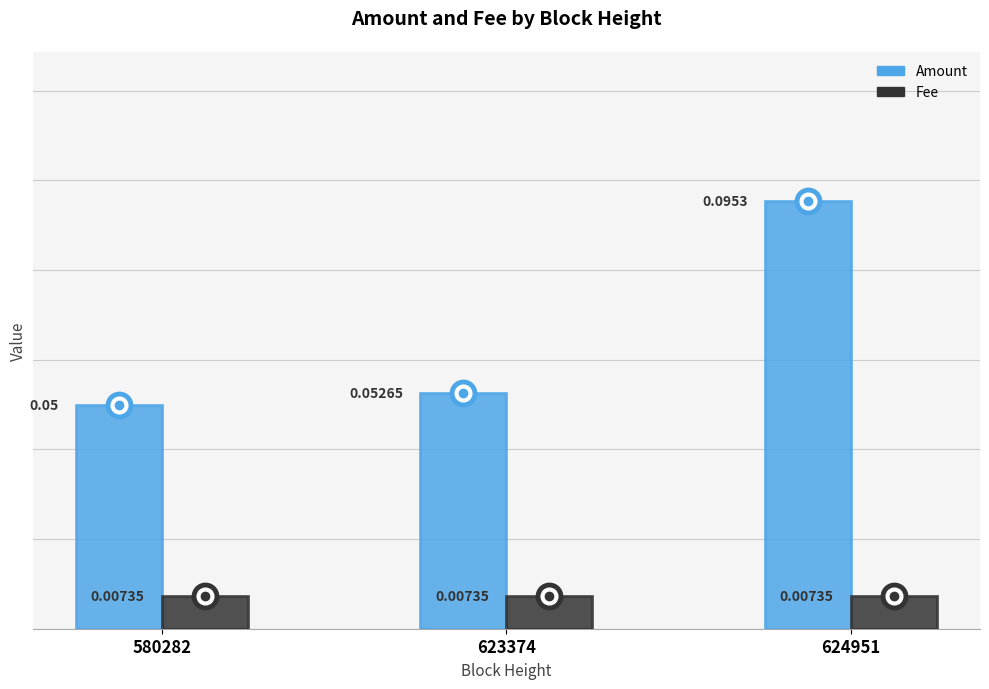

At 580282, list the series in order from smallest to largest.

Fee, Amount